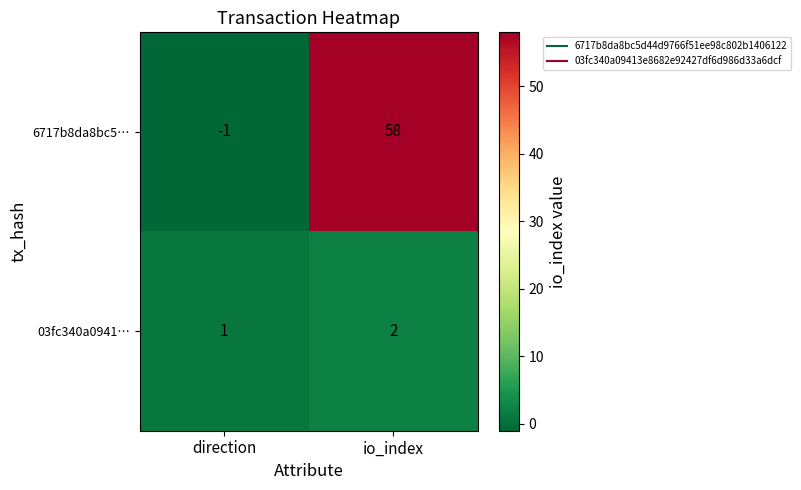

What is the greatest value displayed?

58